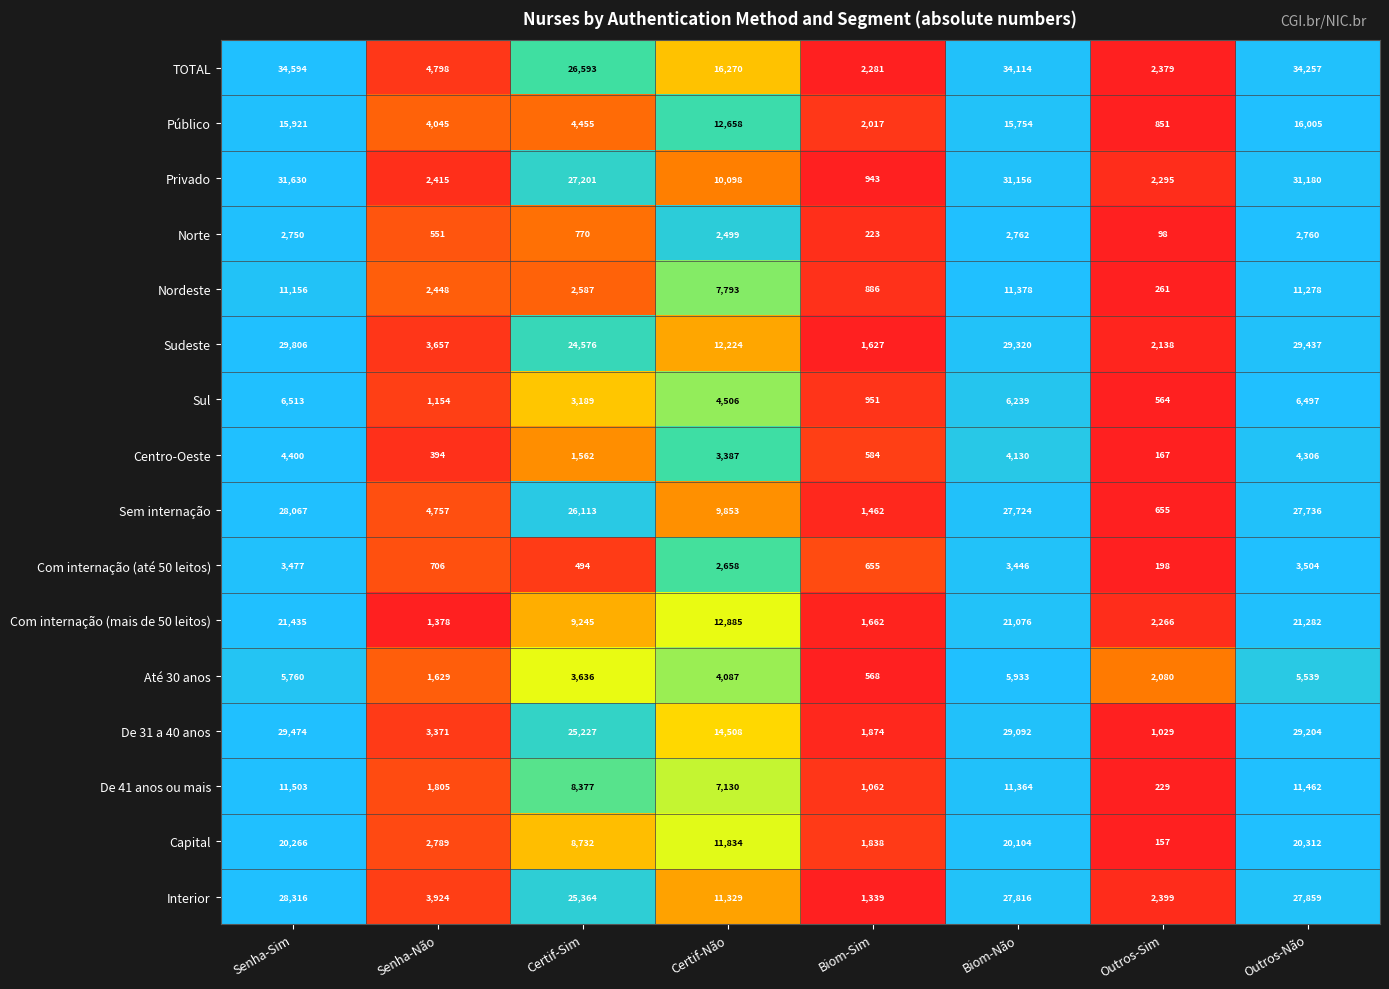

Which series has the widest spread of values?

TOTAL